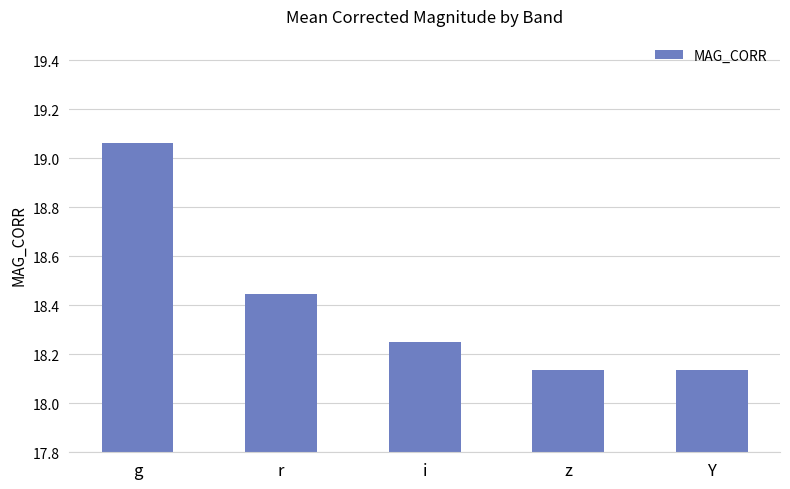

Does the chart contain stacked bars?

No